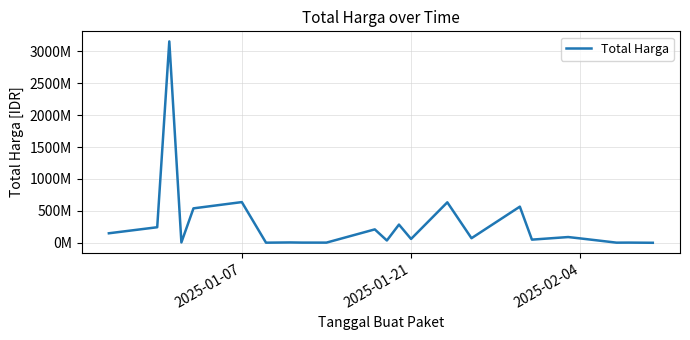

What is the difference between the maximum and minimum values?

3154000000